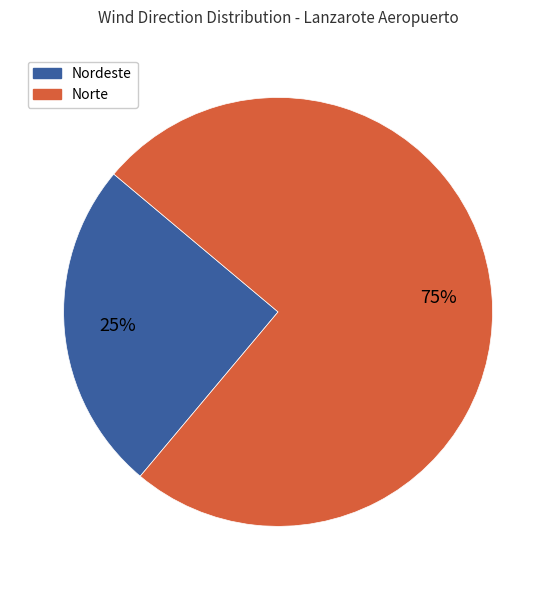

To the nearest percent, what is the average slice percentage?

50%